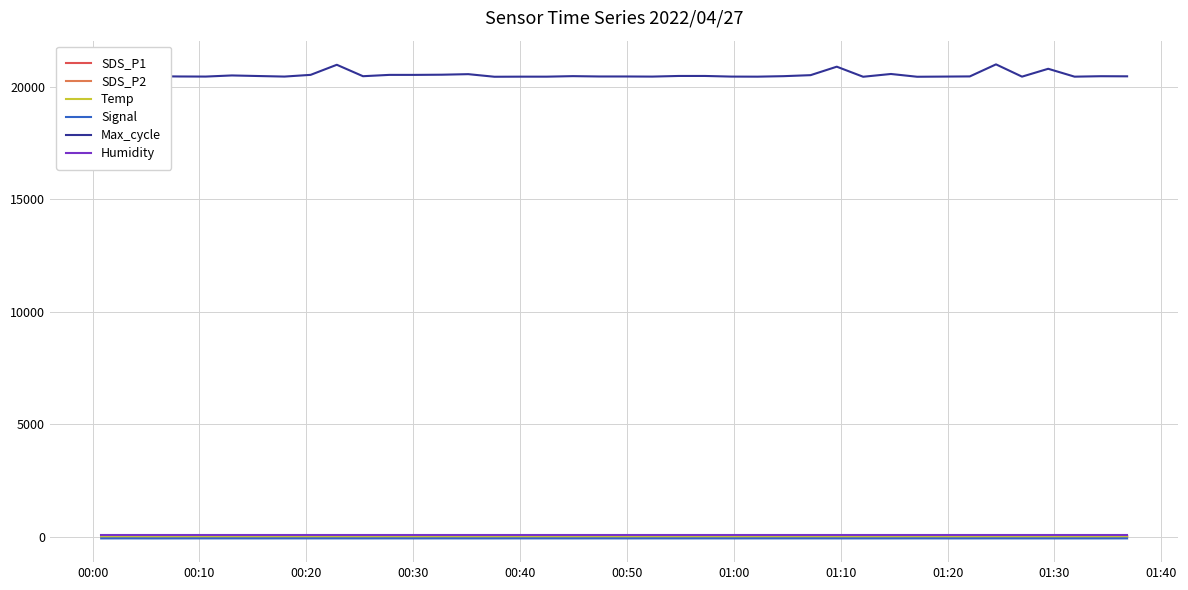

What is the maximum value shown in the chart?

20991.0